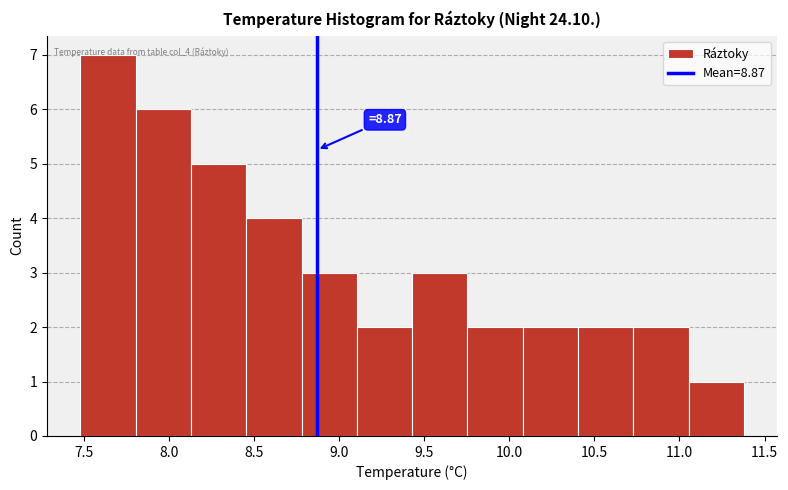

Which range on the x-axis has the tallest bar?

7.480 to 7.805